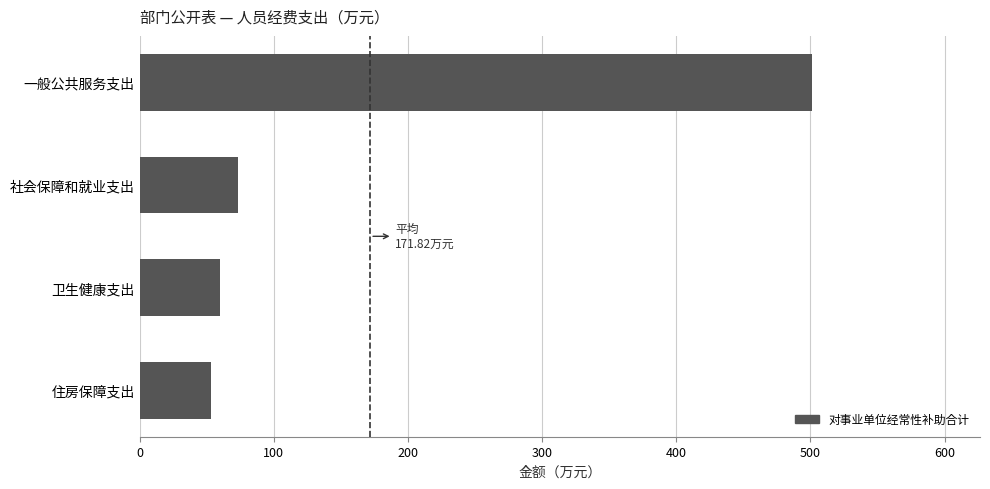

The chart shows a value of 53.1 at 住房保障支出. True or false?

True